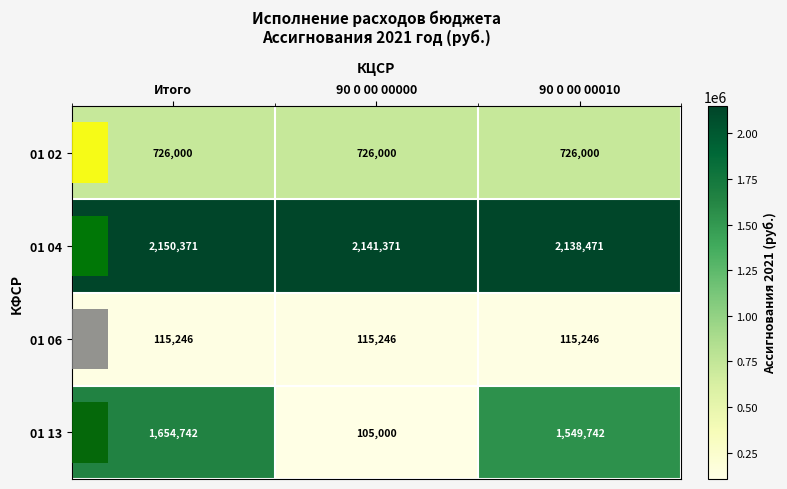

Which series has the largest total across all categories?

01 04